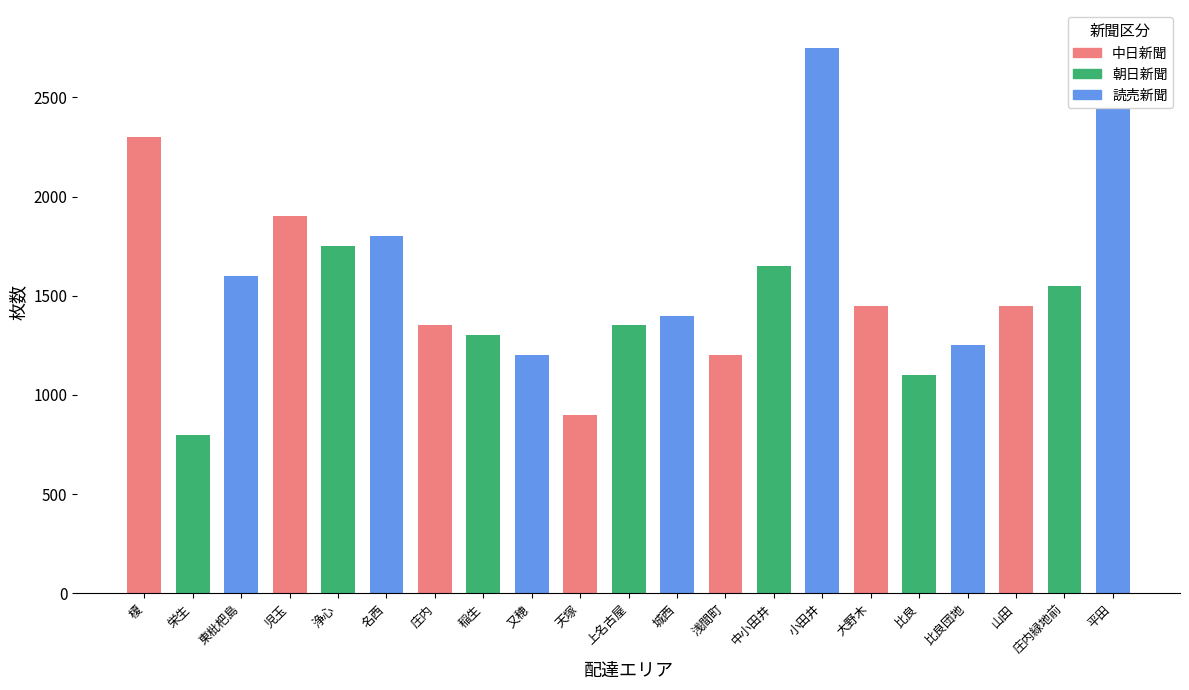

Where does the data first go above 1450?

榎